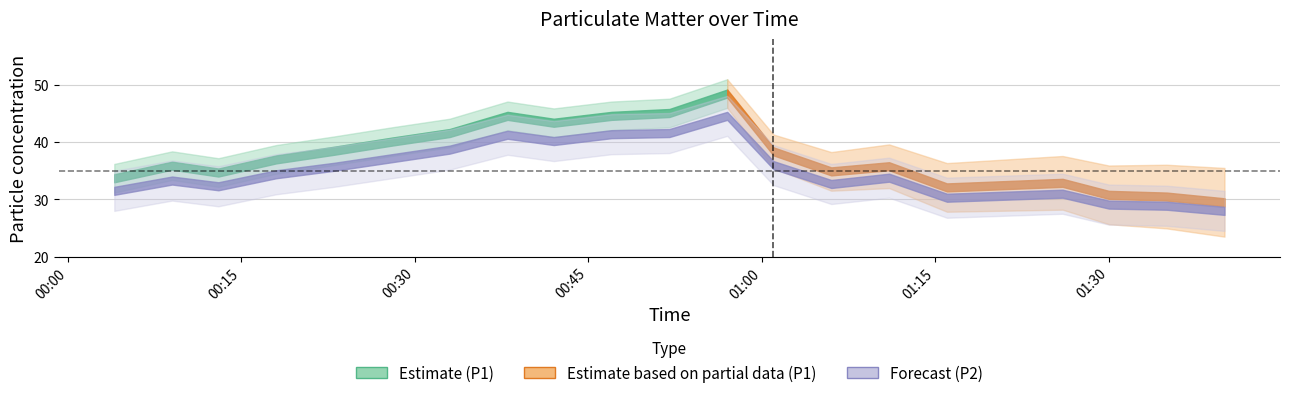

Which series has the widest spread of values?

P1